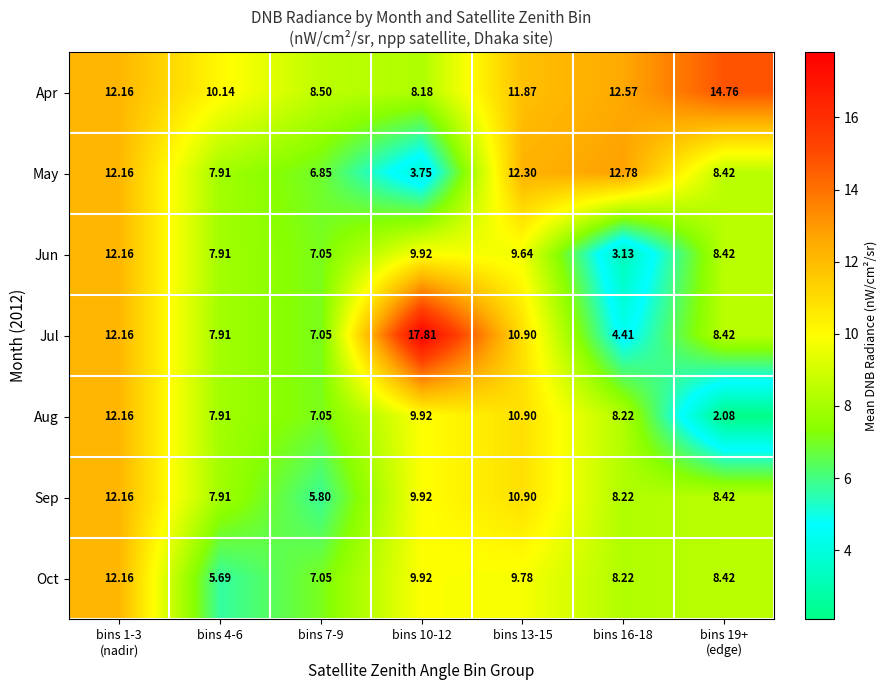

Which series has the largest range (max minus min)?

Jul